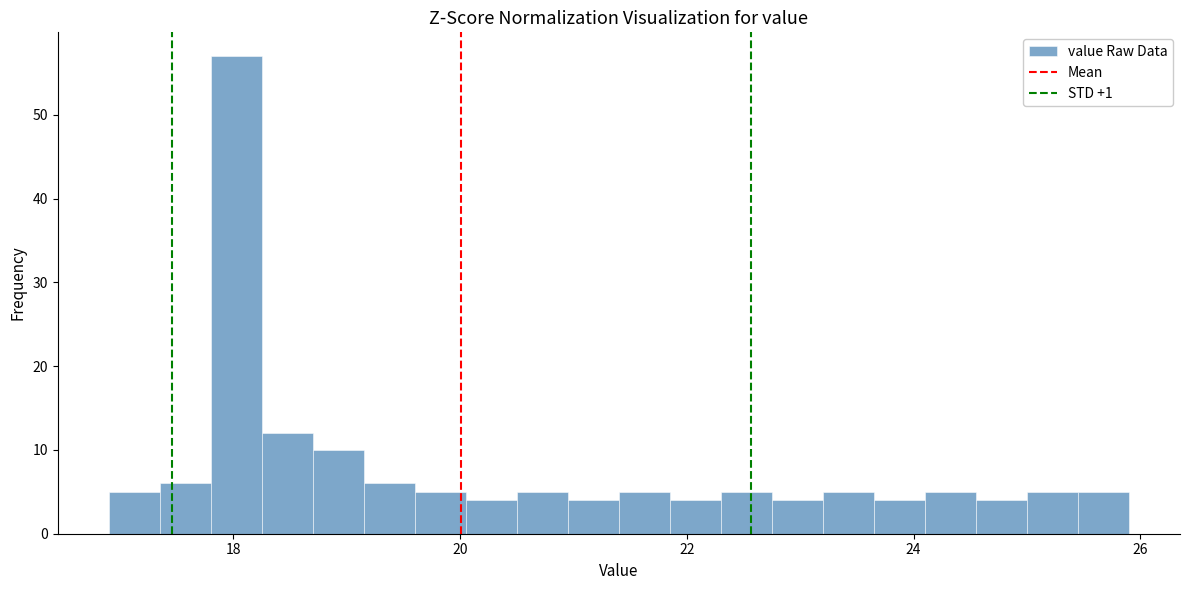

Around what value on the x-axis is the tallest bar? Give the approximate position of its centre, as read against the axis.

18.0